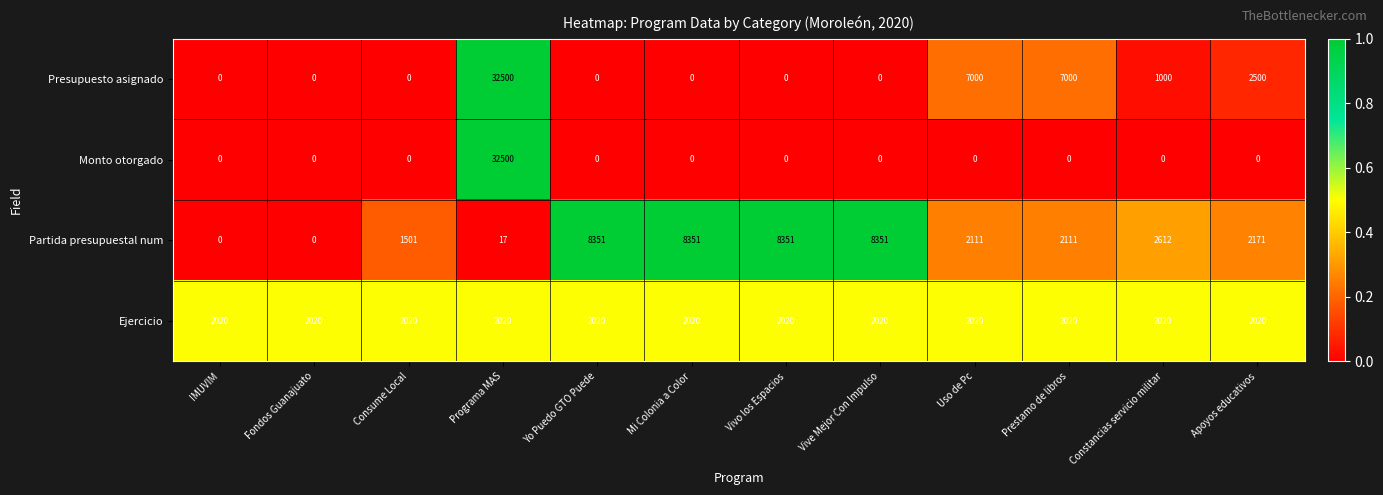

Is it true that Monto otorgado equals -18323 at Prestamo de libros?

False